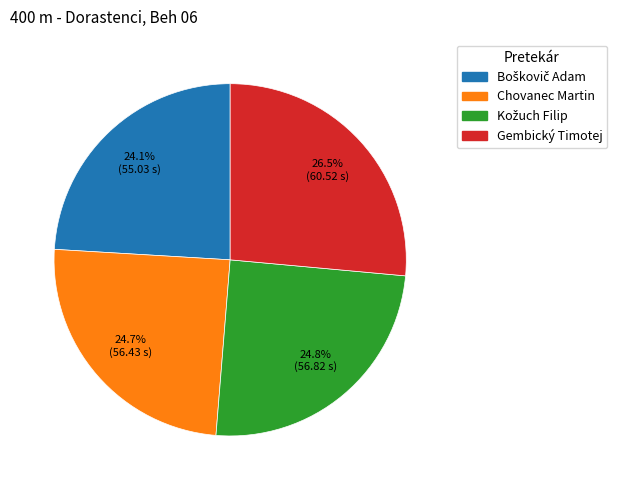

Is Chovanec Martin the majority of the pie?

No